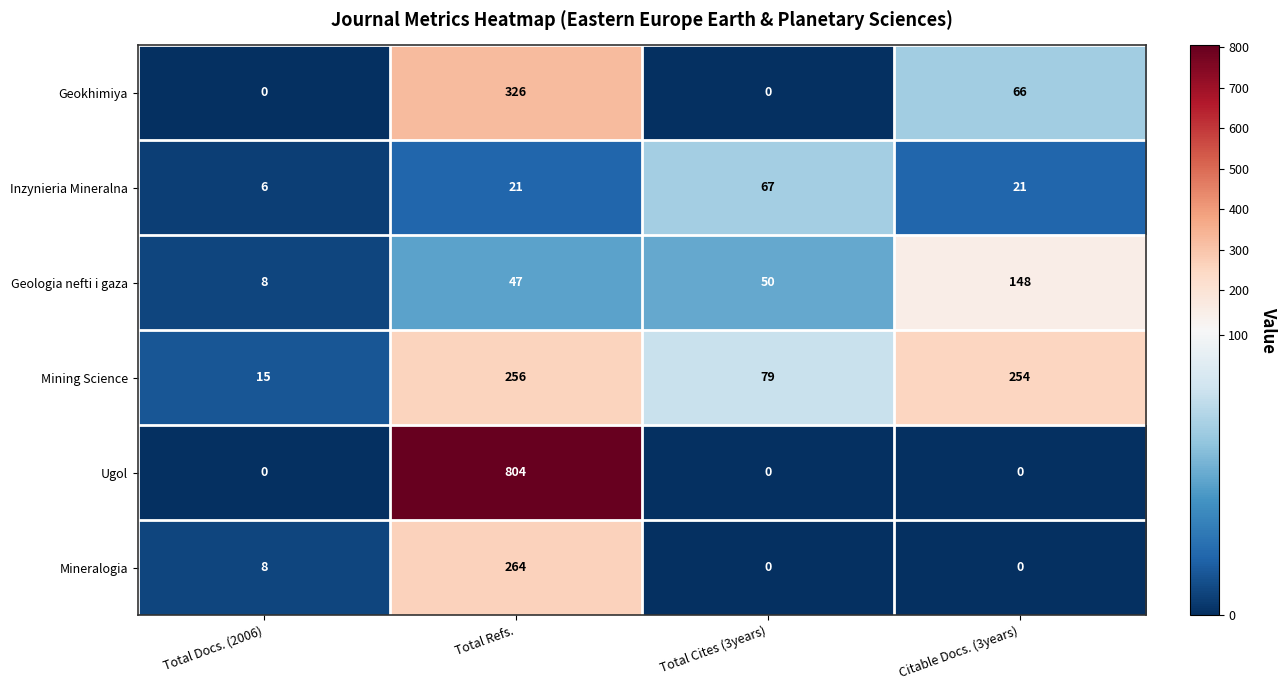

What is the total value across all series at Citable Docs. (3years)?

489